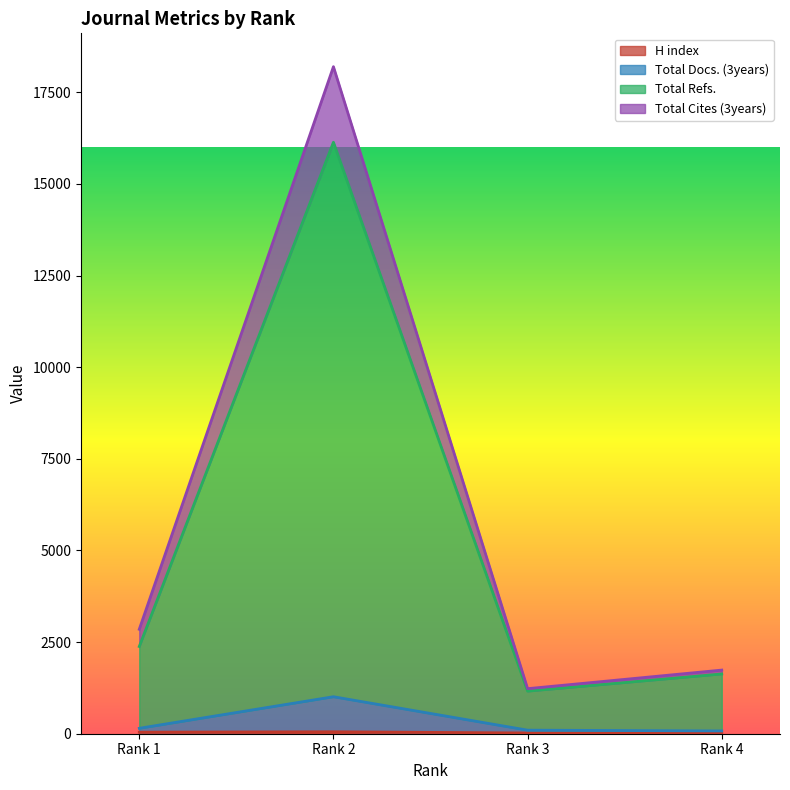

Does the chart have visible grid lines?

No